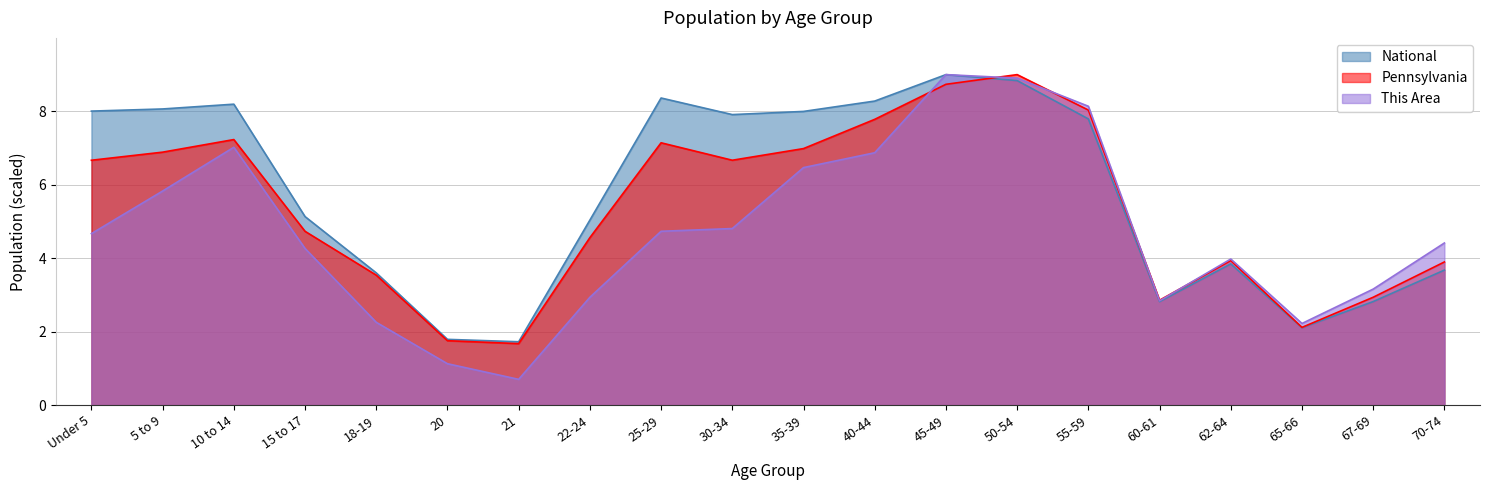

At 15 to 17, list the series in order from largest to smallest.

National, Pennsylvania, This Area